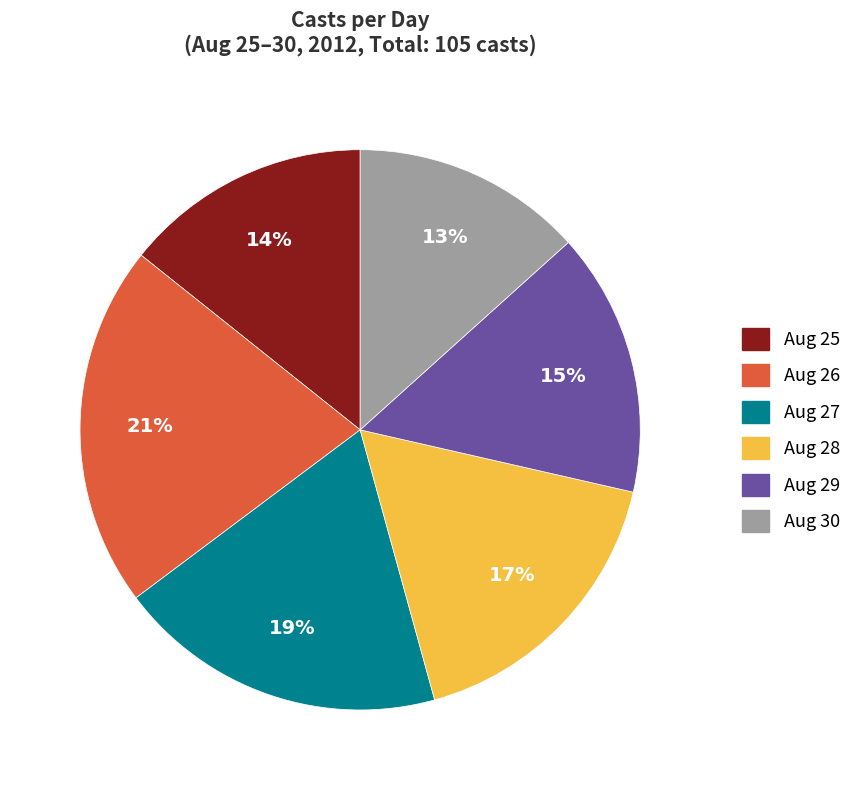

To the nearest percent, what percentage of the pie is Aug 30?

13%